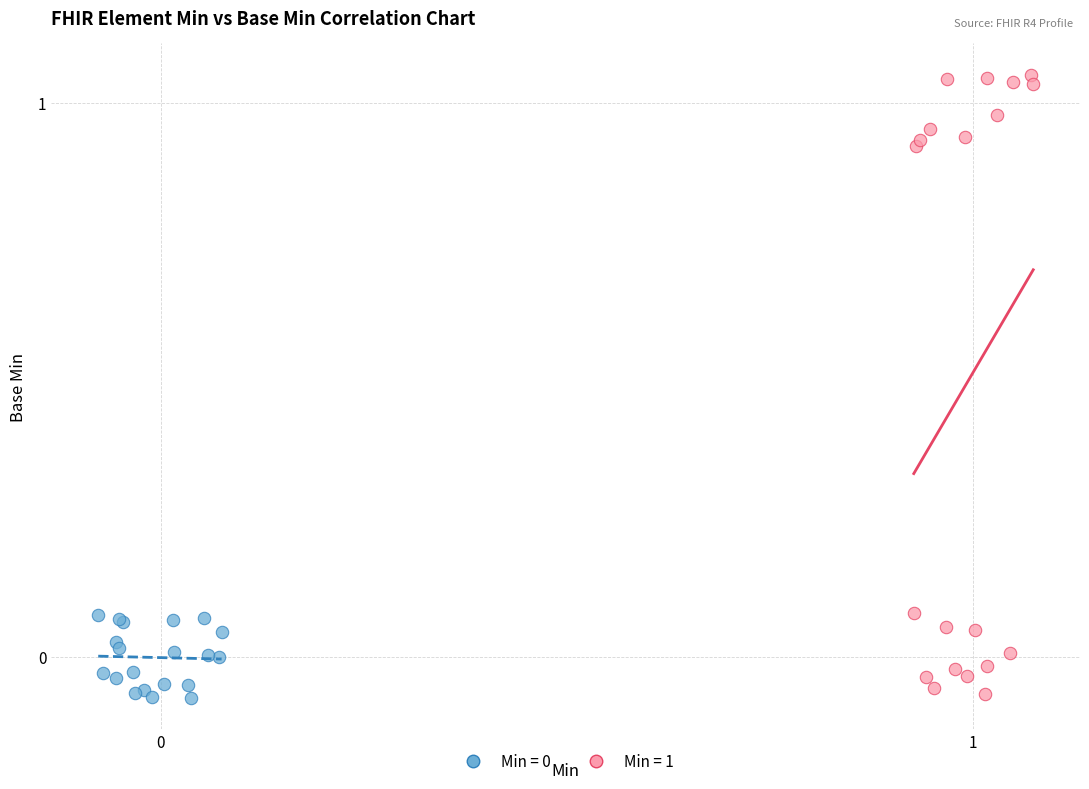

Which series reaches the maximum Y coordinate?

Min = 1